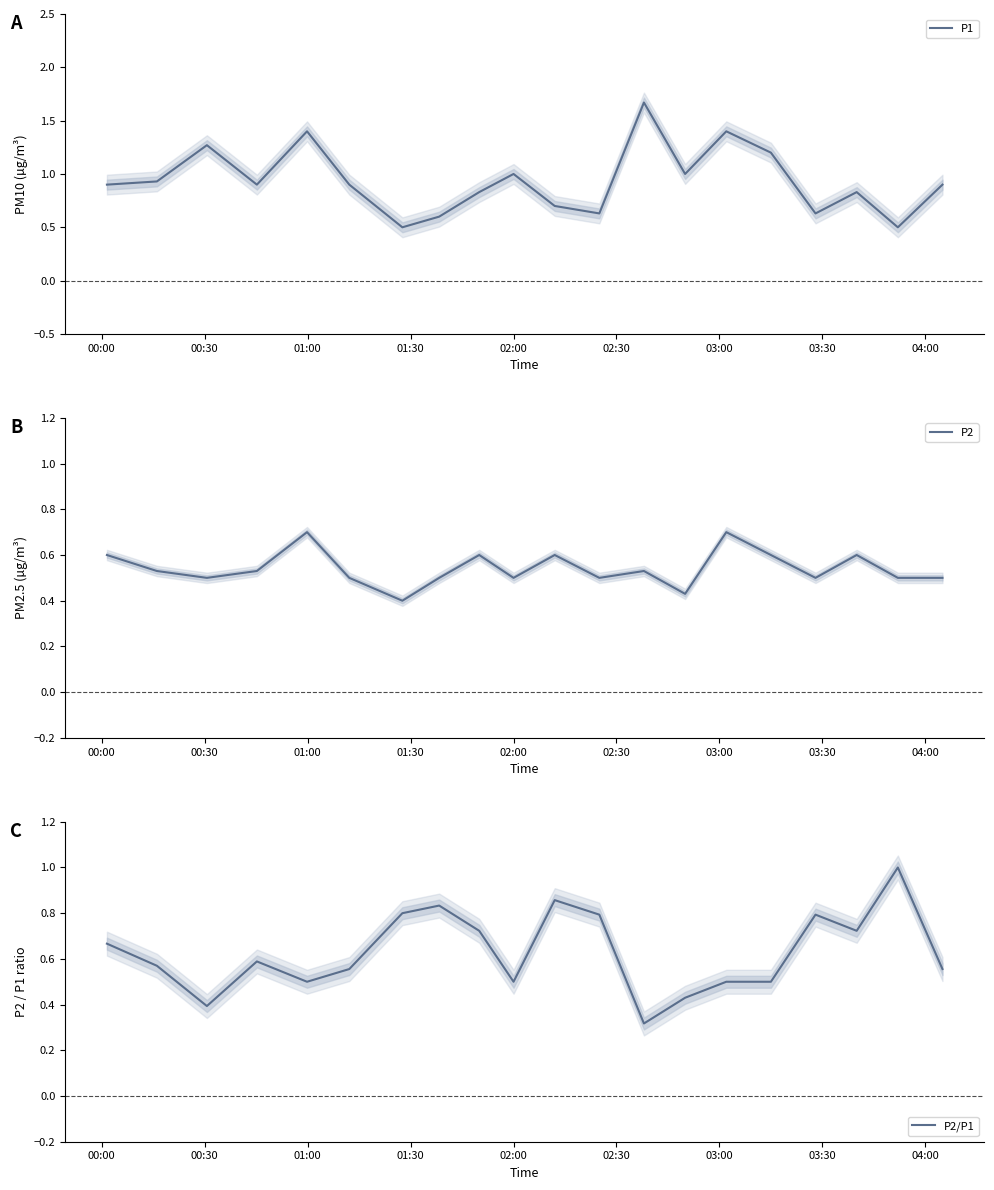

True or false: P2/P1 and P1 cross at least once.

True